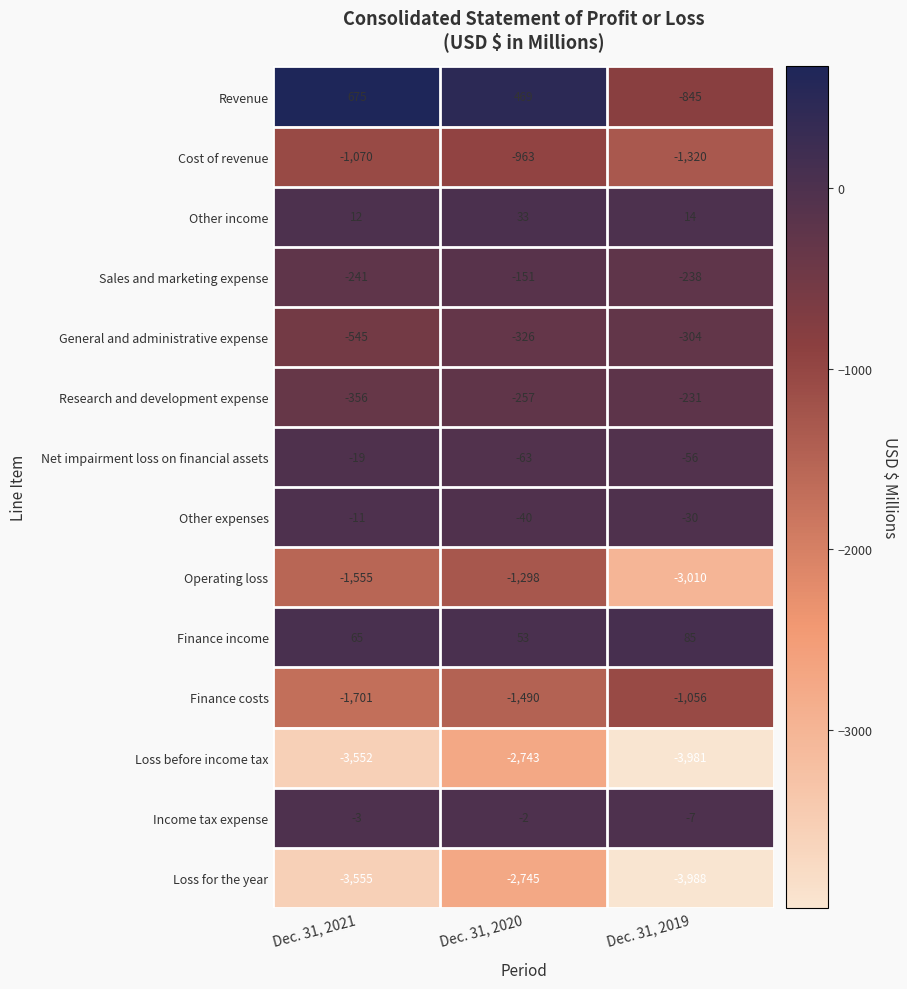

What is the difference between the highest and lowest values at Dec. 31, 2019?

4073